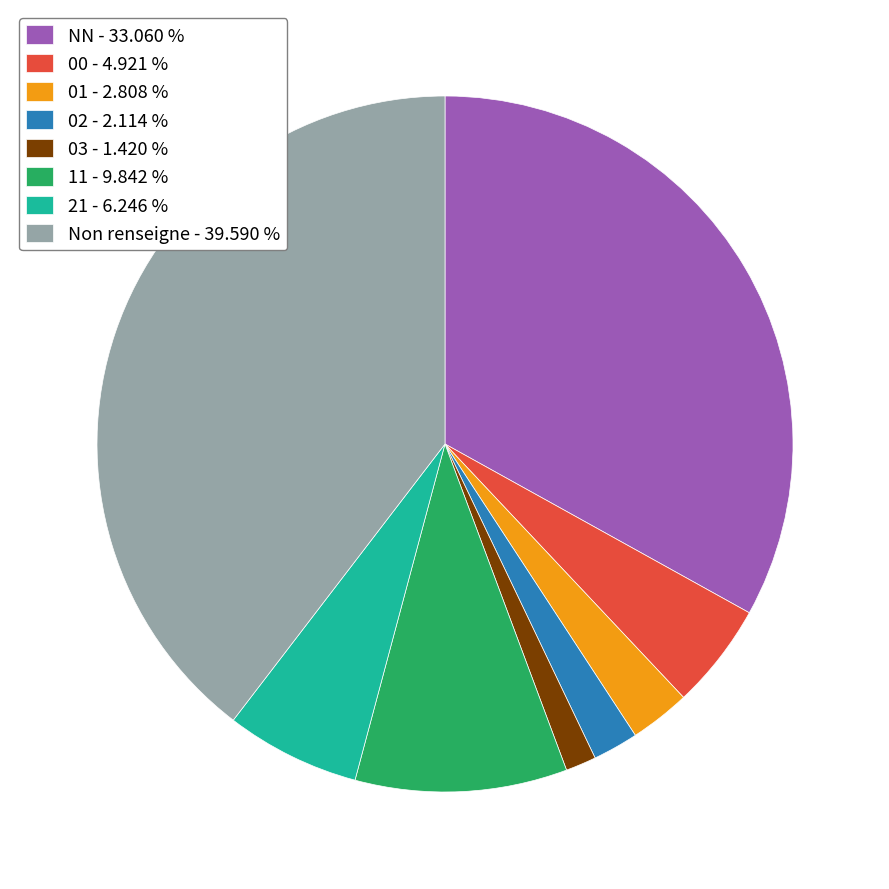

Rank the categories by value from highest to lowest.

Non renseigne - 39.590 %, NN - 33.060 %, 11 - 9.842 %, 21 - 6.246 %, 00 - 4.921 %, 01 - 2.808 %, 02 - 2.114 %, 03 - 1.420 %